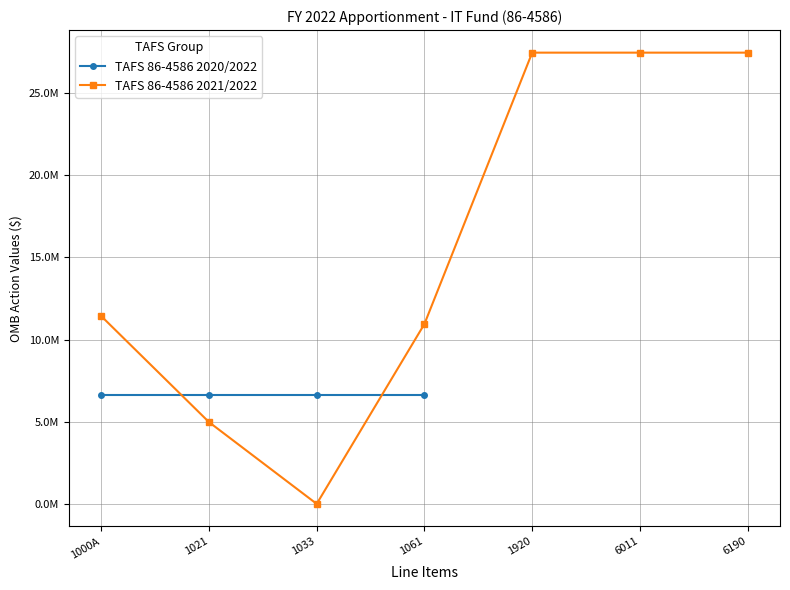

How many values are below 11439043?

3